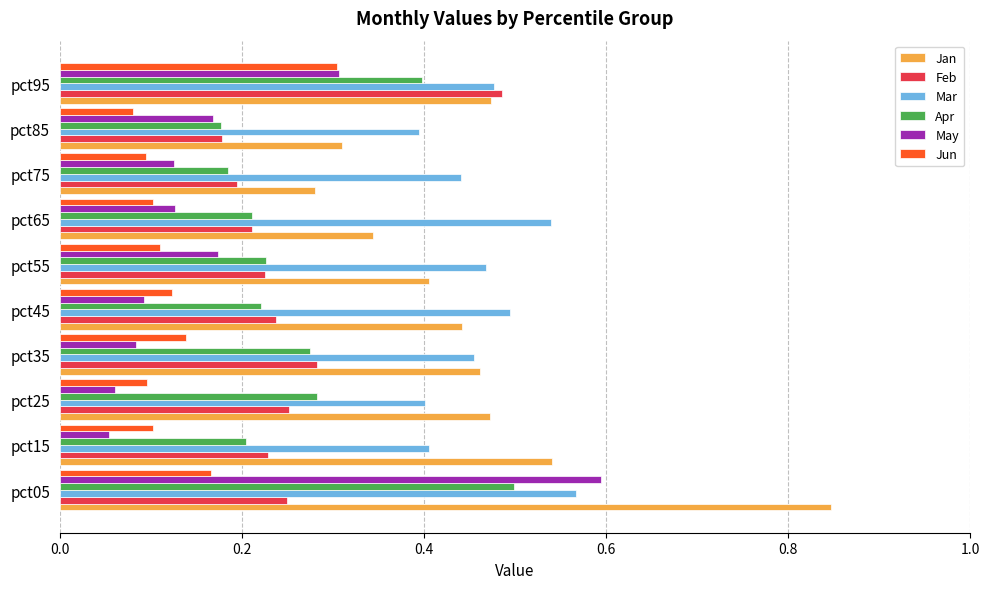

What is the sum of all Mar values?

4.6